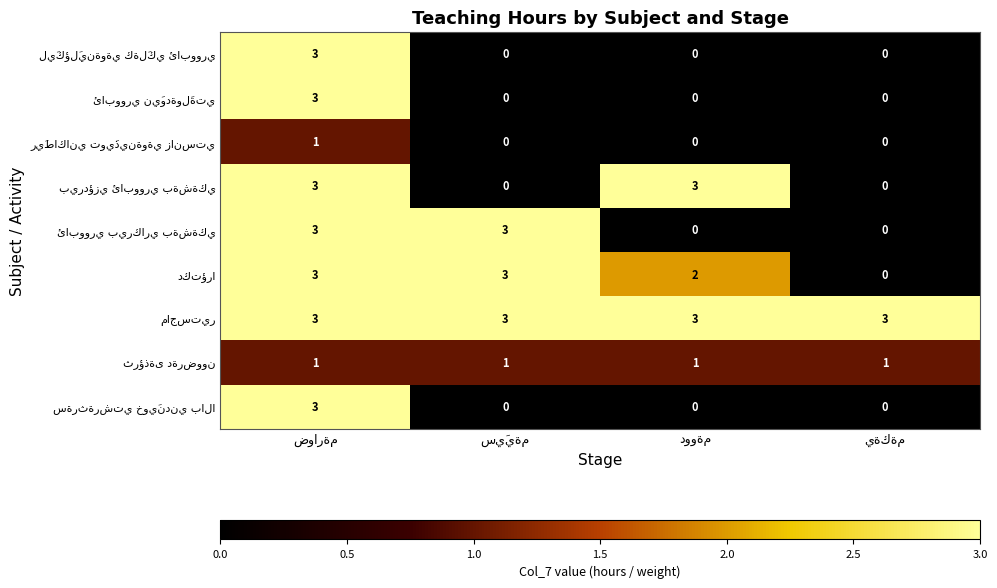

At how many categories does at least one series exceed 1?

4